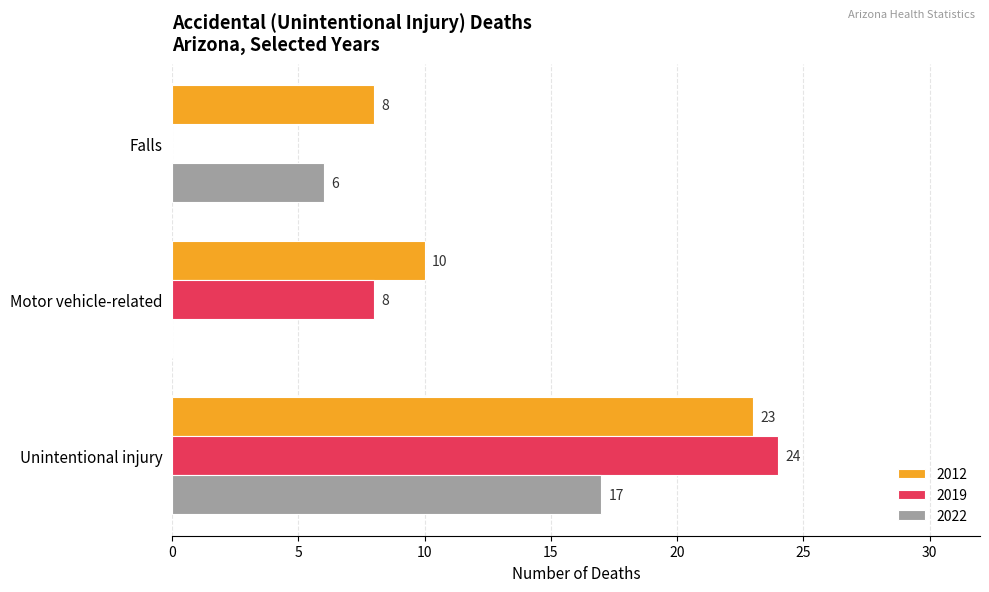

True or false: 2012 has a value of 10 at Motor vehicle-related.

True